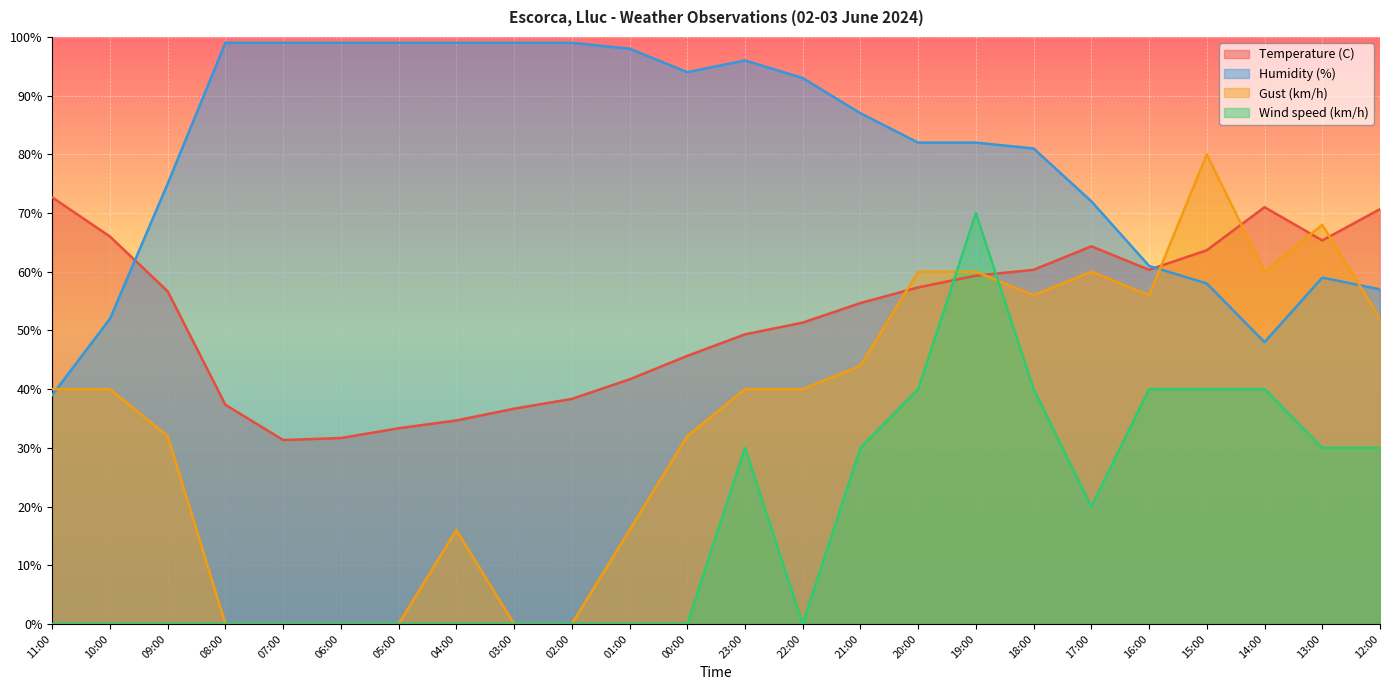

At which category is the sum across all series the highest?

19:00